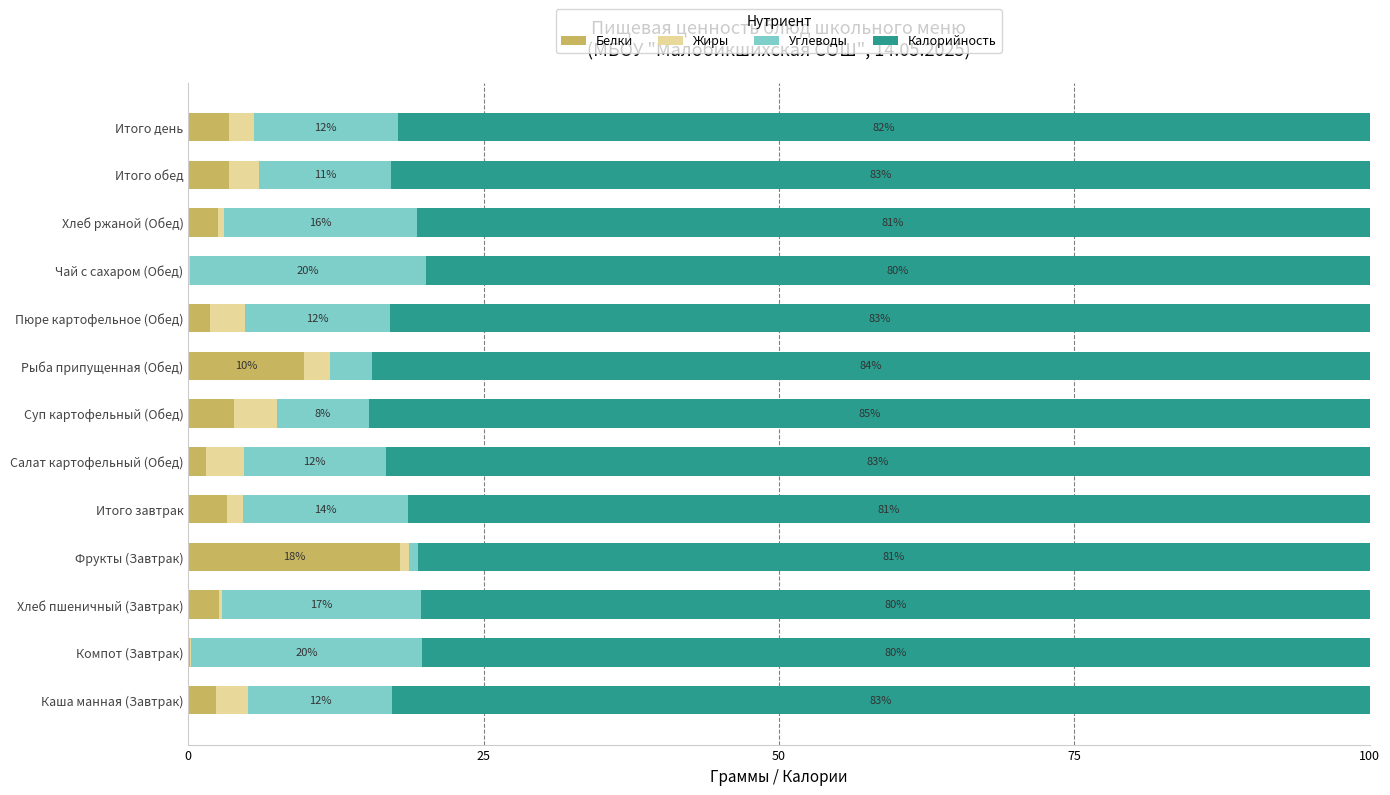

What value does the Белки series have at Хлеб пшеничный (Завтрак)?

2.6